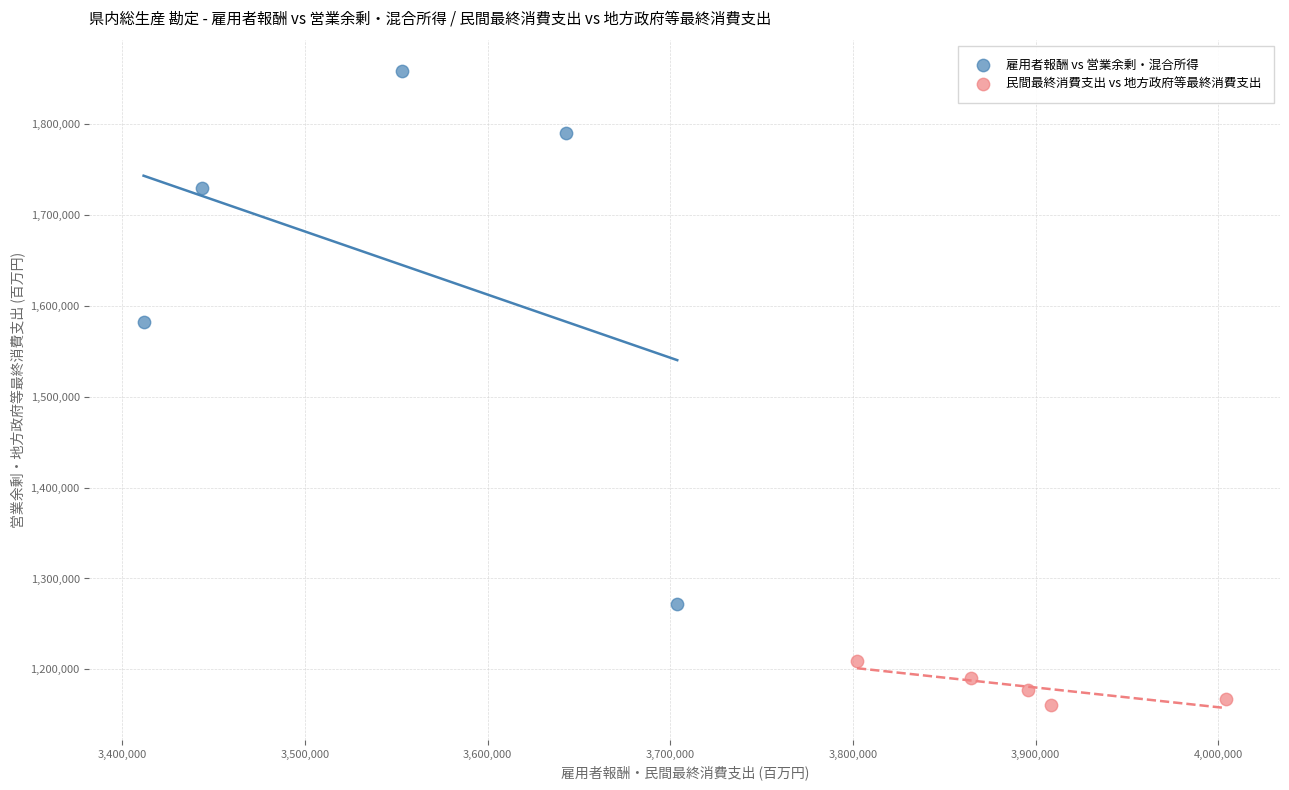

Which series contains the highest Y value?

雇用者報酬 vs 営業余剰・混合所得